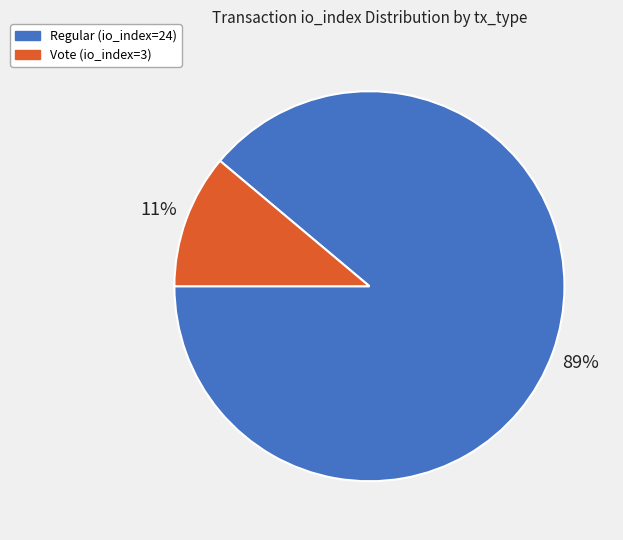

To the nearest percent, what is the difference between the Regular (io_index=24) and Vote (io_index=3) slice percentages?

78%